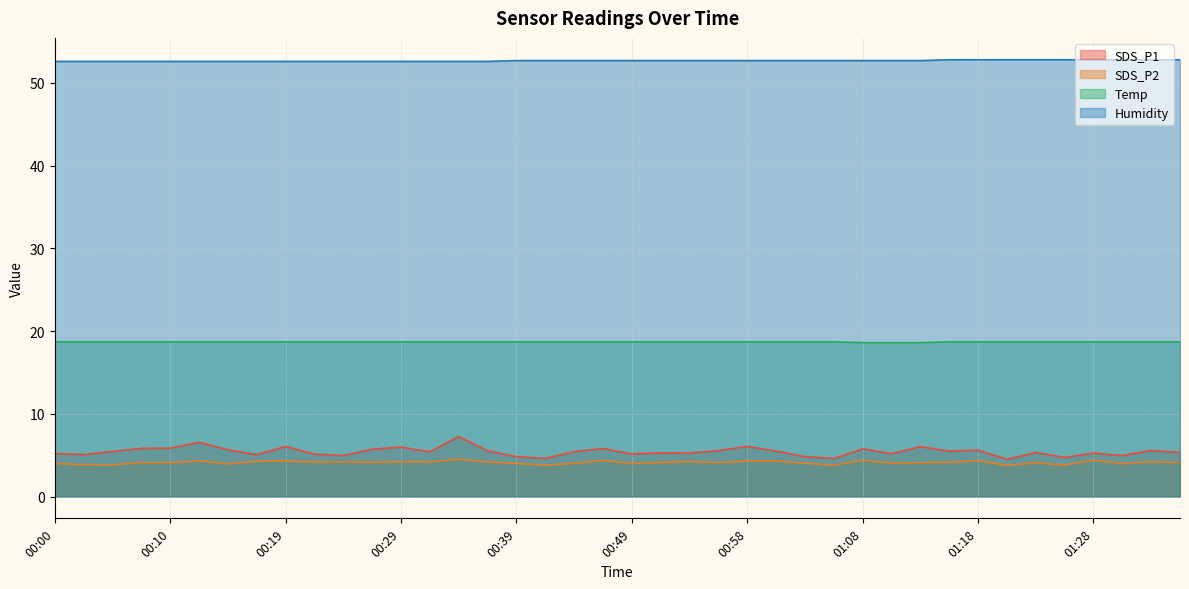

Does the chart have visible grid lines?

Yes